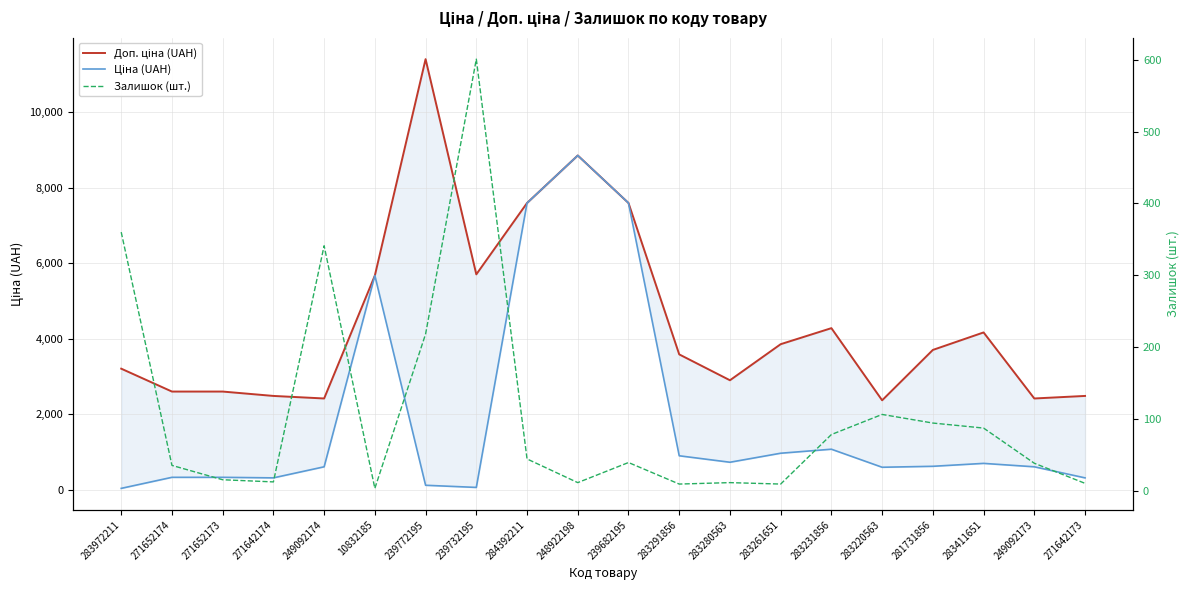

What position from the left is 239772195?

7